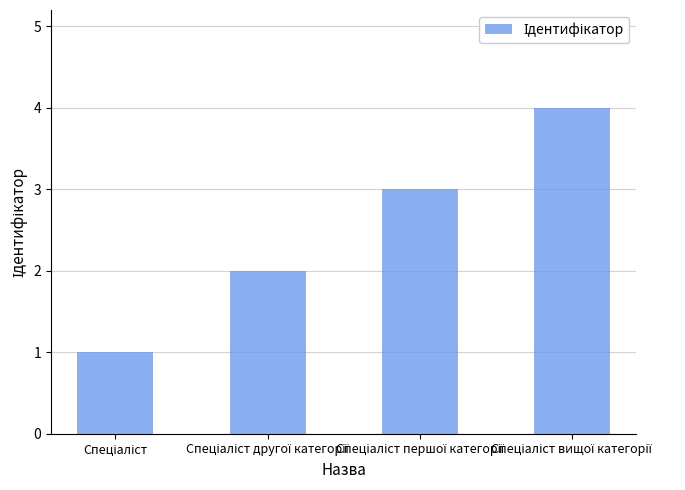

What is the sum of all values?

10